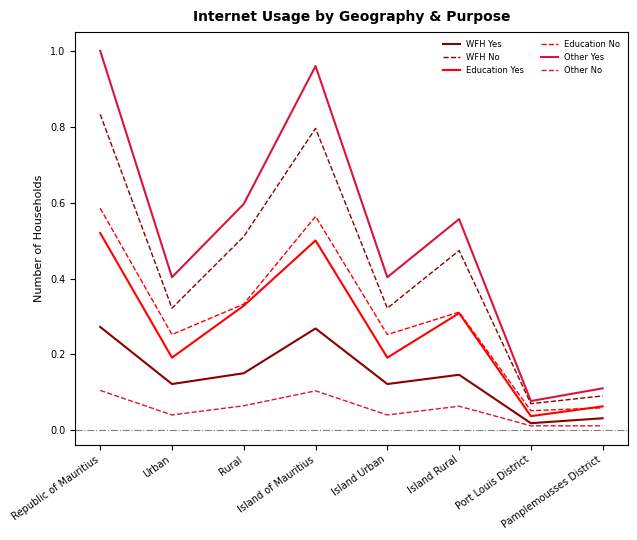

Is it true that WFH Yes equals 0.3 at Island of Mauritius?

True